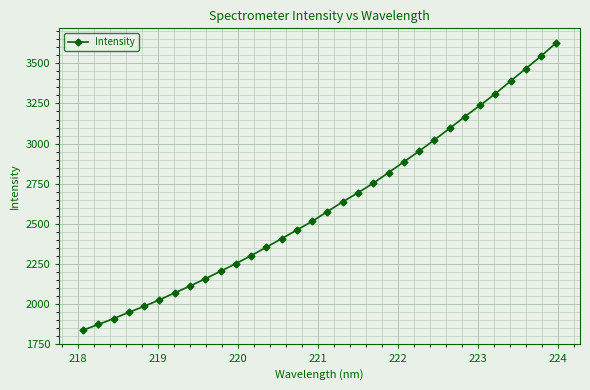

What is the difference between the second highest and second lowest values?

1674.6